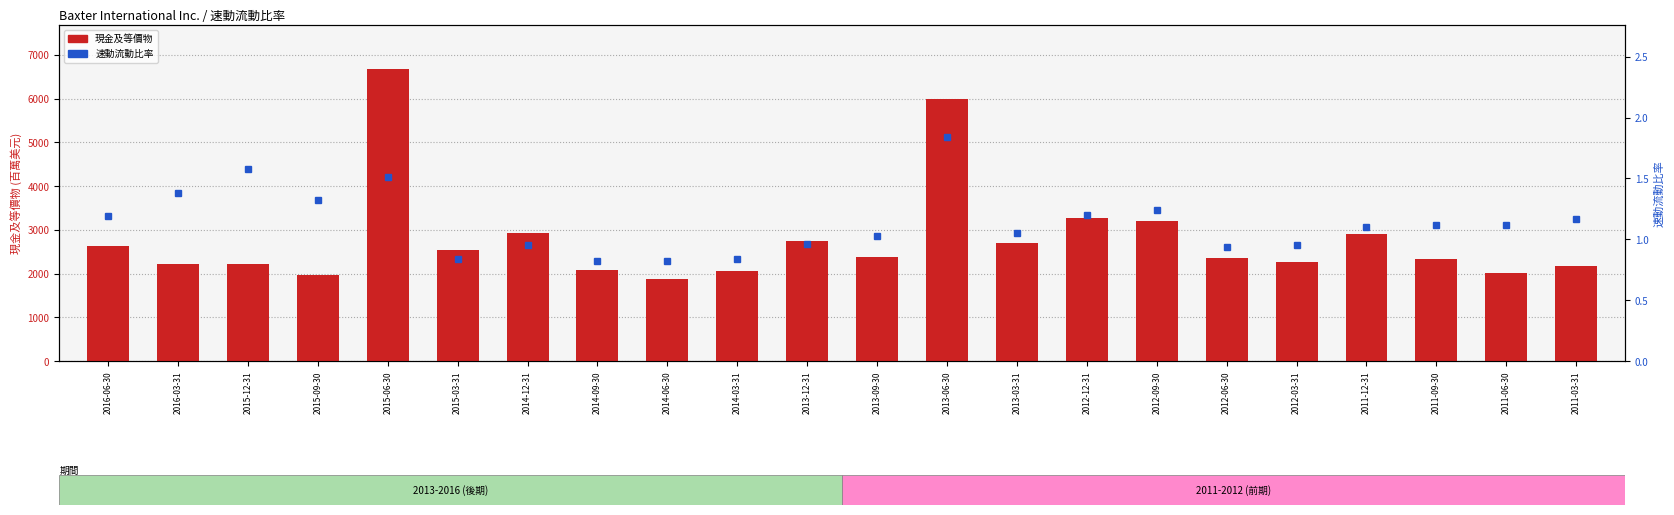

What is the value of the 速動流動比率 bar at the 4th from the left?

1.3